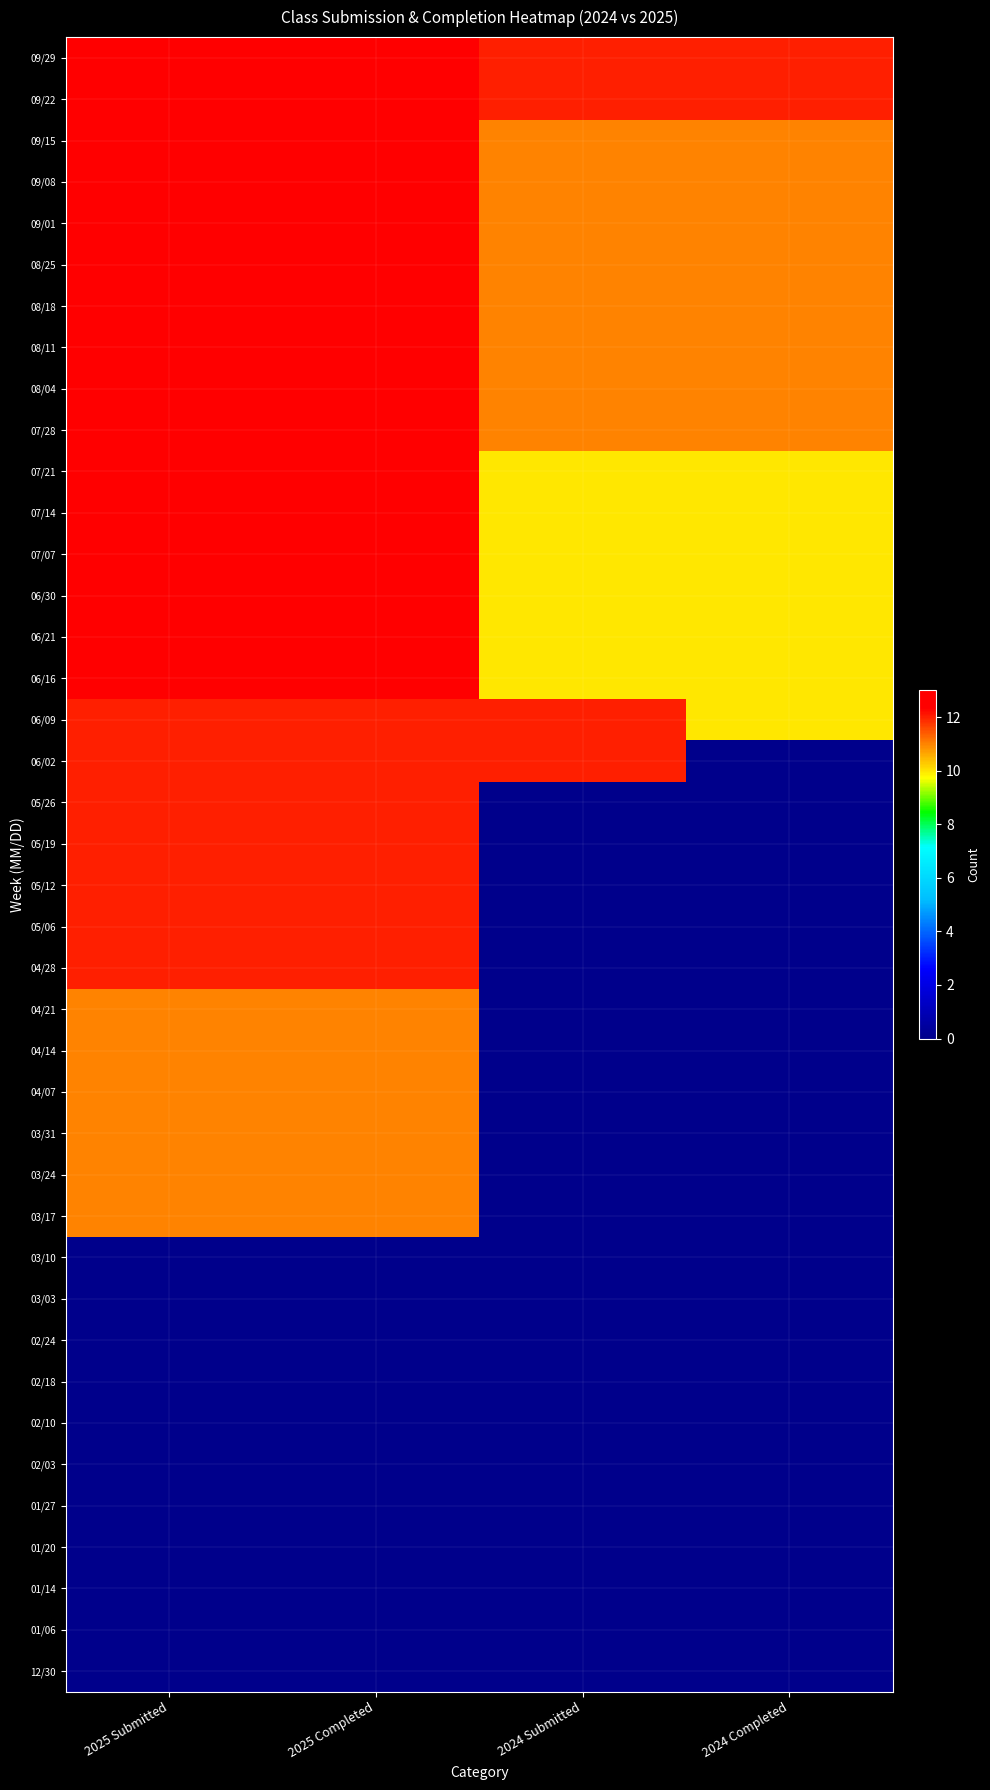

At how many categories does at least one series exceed 4?

4